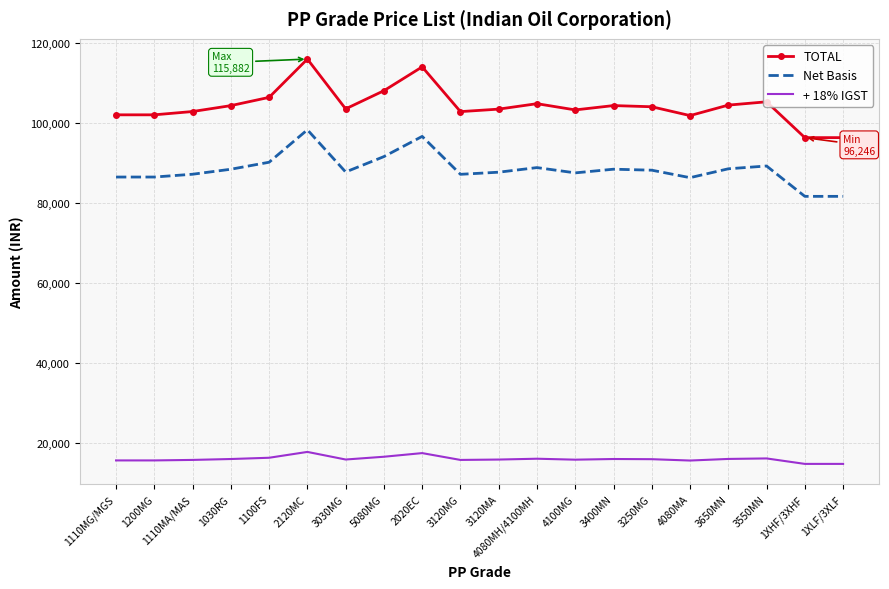

What is the minimum value shown in the chart?

14681.6